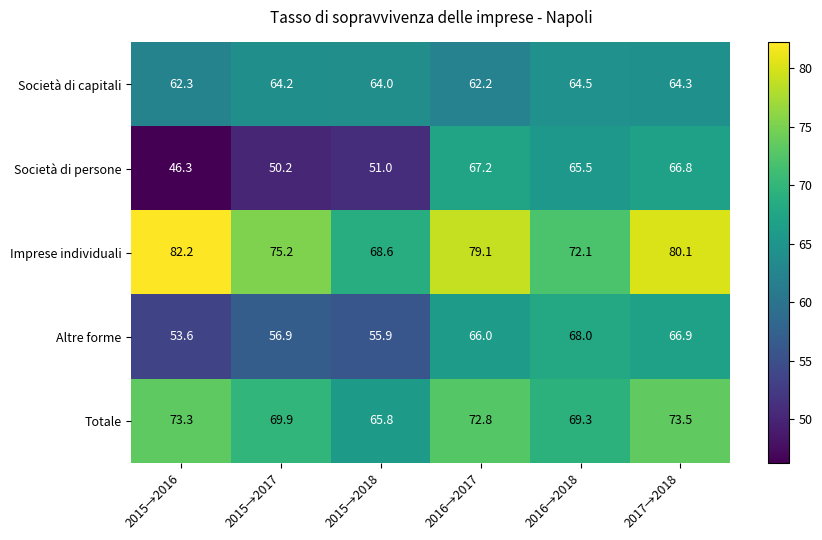

Between 2015→2016 and 2016→2017, which series saw the biggest shift?

Società di persone